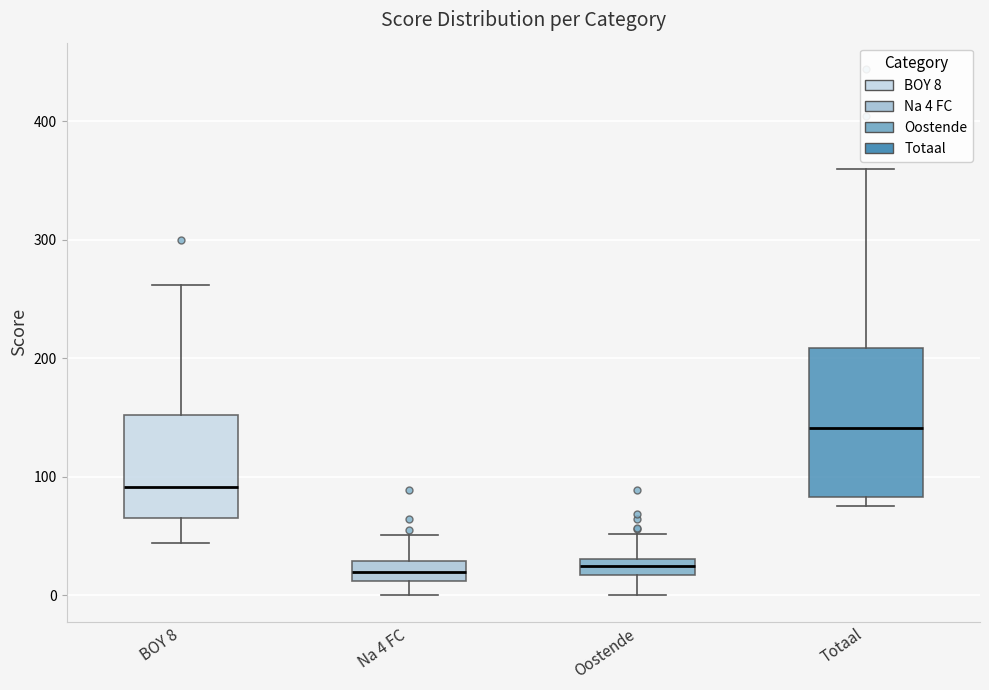

Comparing the boxes themselves (not the whiskers), which one is the tallest?

Totaal